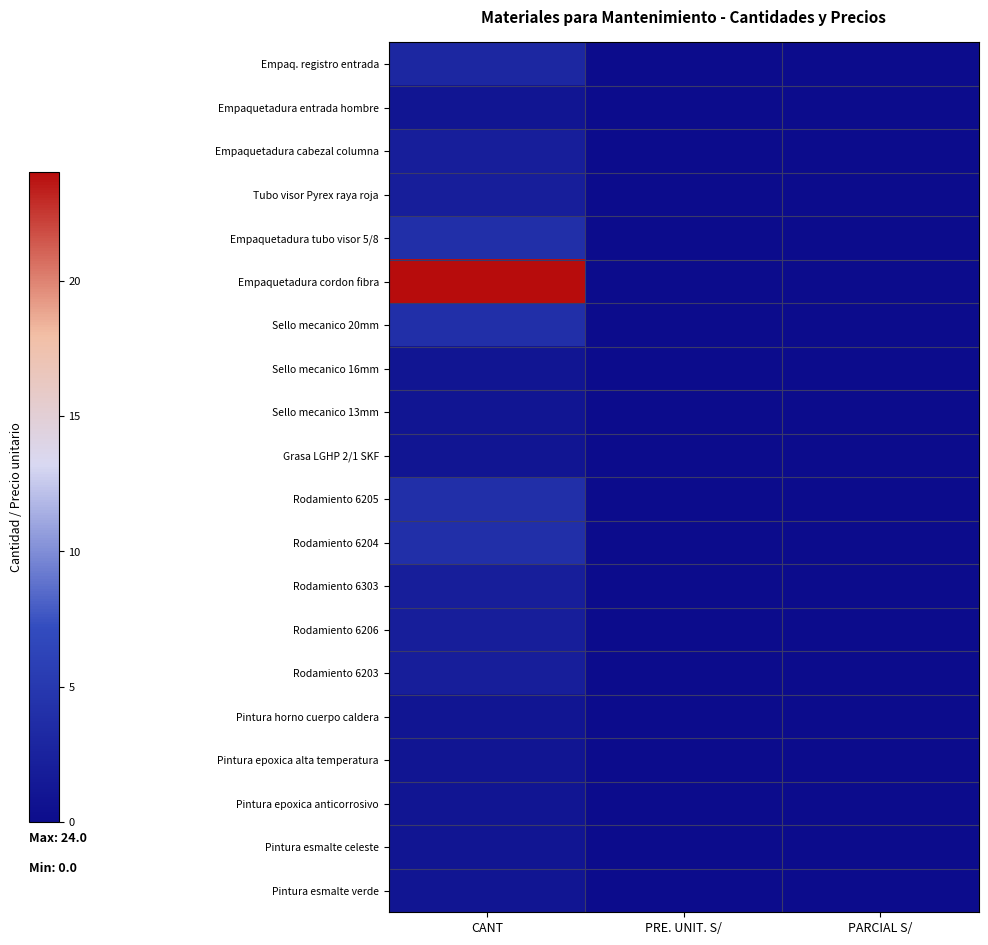

Reading left to right, extract all data points from this chart.

Empaq. registro entrada: CANT=3	PRE. UNIT. S/=0	PARCIAL S/=0
Empaquetadura entrada hombre: CANT=1	PRE. UNIT. S/=0	PARCIAL S/=0
Empaquetadura cabezal columna: CANT=2	PRE. UNIT. S/=0	PARCIAL S/=0
Tubo visor Pyrex raya roja: CANT=2	PRE. UNIT. S/=0	PARCIAL S/=0
Empaquetadura tubo visor 5/8: CANT=4	PRE. UNIT. S/=0	PARCIAL S/=0
Empaquetadura cordon fibra: CANT=24	PRE. UNIT. S/=0	PARCIAL S/=0
Sello mecanico 20mm: CANT=4	PRE. UNIT. S/=0	PARCIAL S/=0
Sello mecanico 16mm: CANT=1	PRE. UNIT. S/=0	PARCIAL S/=0
Sello mecanico 13mm: CANT=1	PRE. UNIT. S/=0	PARCIAL S/=0
Grasa LGHP 2/1 SKF: CANT=1	PRE. UNIT. S/=0	PARCIAL S/=0
Rodamiento 6205: CANT=4	PRE. UNIT. S/=0	PARCIAL S/=0
Rodamiento 6204: CANT=4	PRE. UNIT. S/=0	PARCIAL S/=0
Rodamiento 6303: CANT=2	PRE. UNIT. S/=0	PARCIAL S/=0
Rodamiento 6206: CANT=2	PRE. UNIT. S/=0	PARCIAL S/=0
Rodamiento 6203: CANT=2	PRE. UNIT. S/=0	PARCIAL S/=0
Pintura horno cuerpo caldera: CANT=1	PRE. UNIT. S/=0	PARCIAL S/=0
Pintura epoxica alta temperatura: CANT=1	PRE. UNIT. S/=0	PARCIAL S/=0
Pintura epoxica anticorrosivo: CANT=1	PRE. UNIT. S/=0	PARCIAL S/=0
Pintura esmalte celeste: CANT=1	PRE. UNIT. S/=0	PARCIAL S/=0
Pintura esmalte verde: CANT=1	PRE. UNIT. S/=0	PARCIAL S/=0